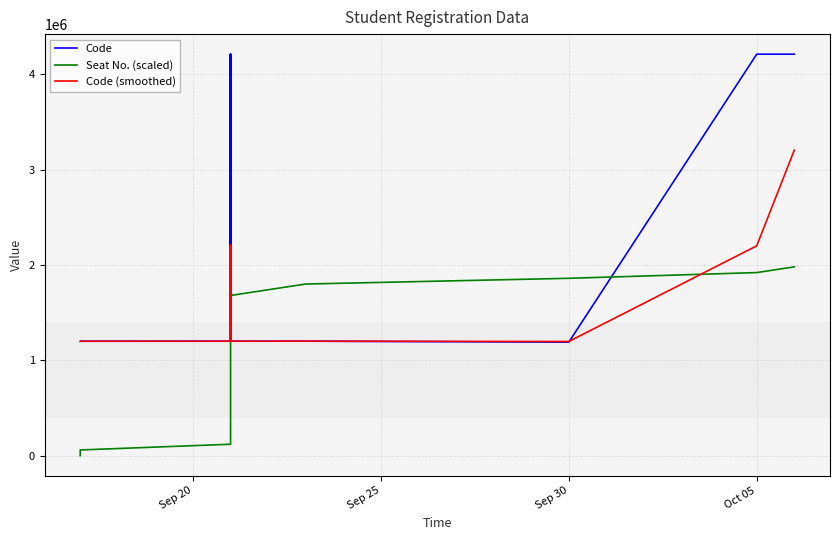

The value of Code (smoothed) at 25 is 1037090.4. True or false?

False